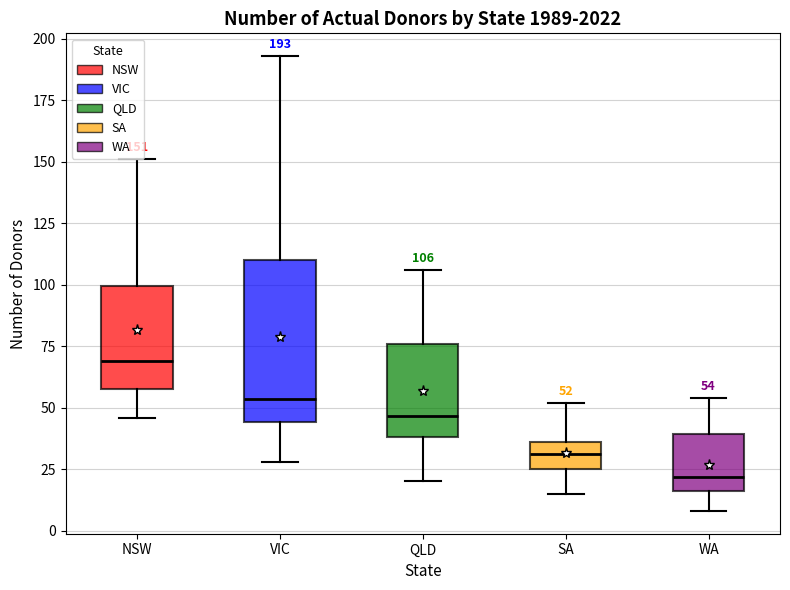

Which box has the lowest median line?

WA